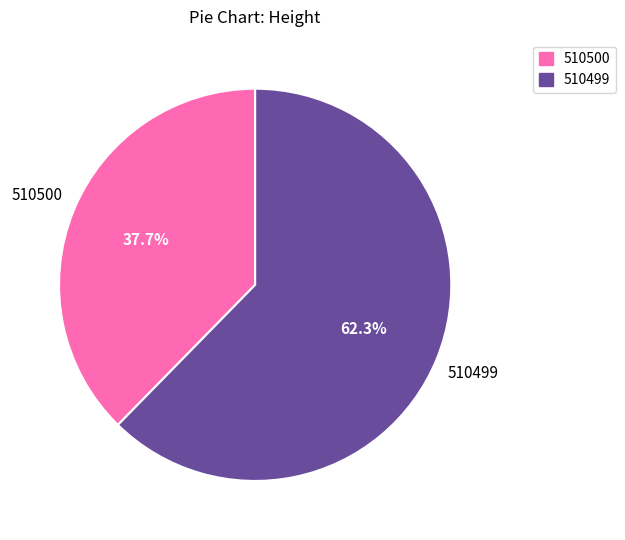

Approximately how many times larger is the value at 510499 compared to 510500?

1.7